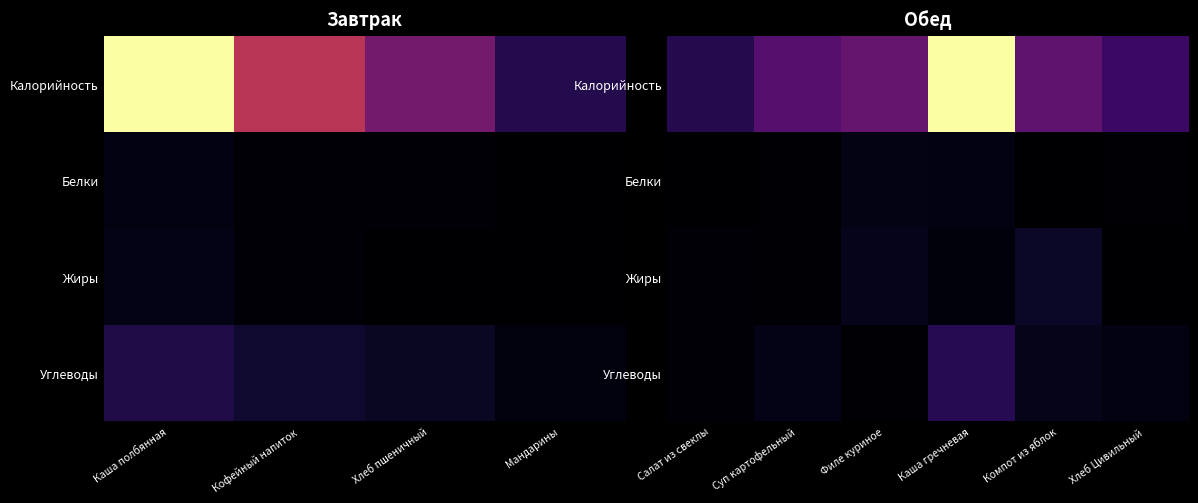

Which series has the largest total across all categories?

Калорийность